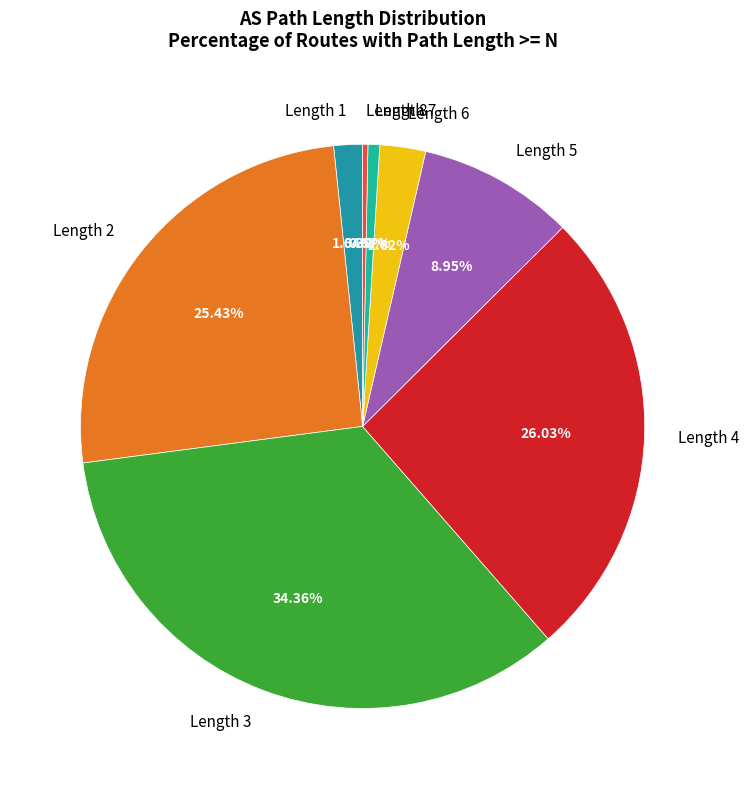

To the nearest percent, what is the difference between the largest and smallest slice percentages?

34%